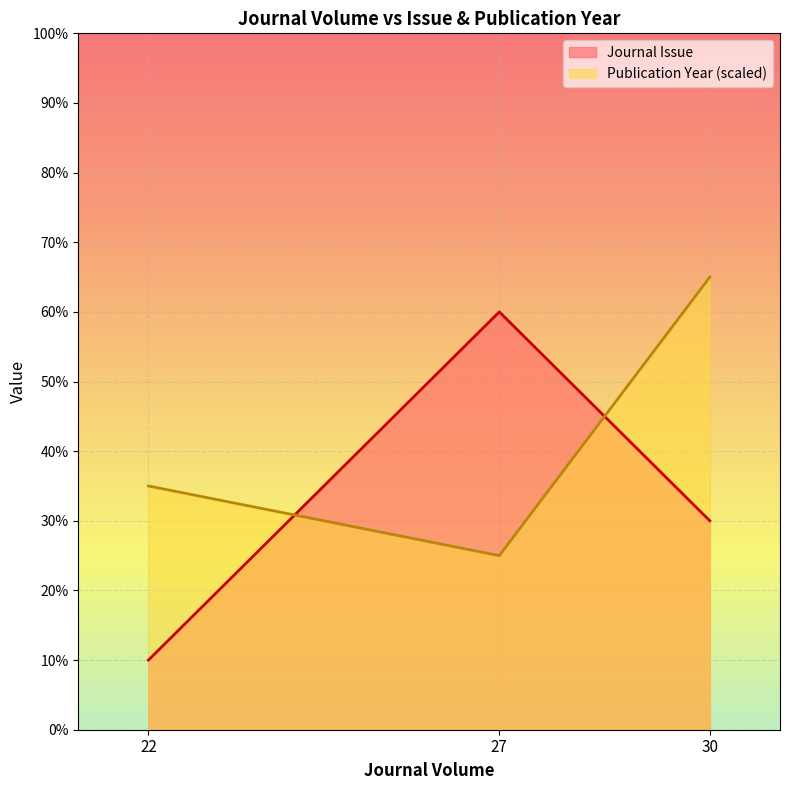

Does the chart display data point markers on the line(s)?

No